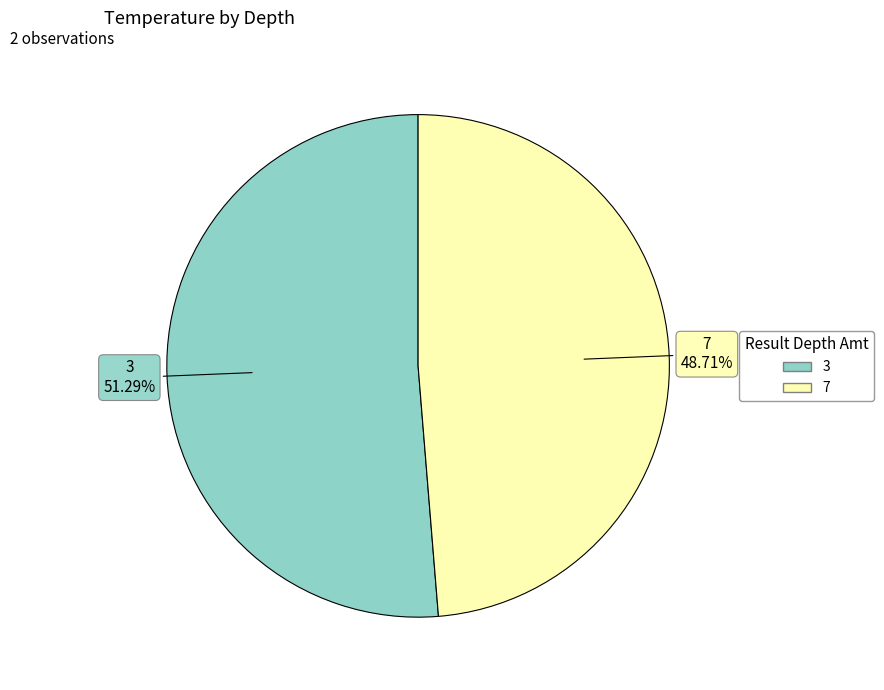

The 7 slice represents 49% of the pie. True or false?

True